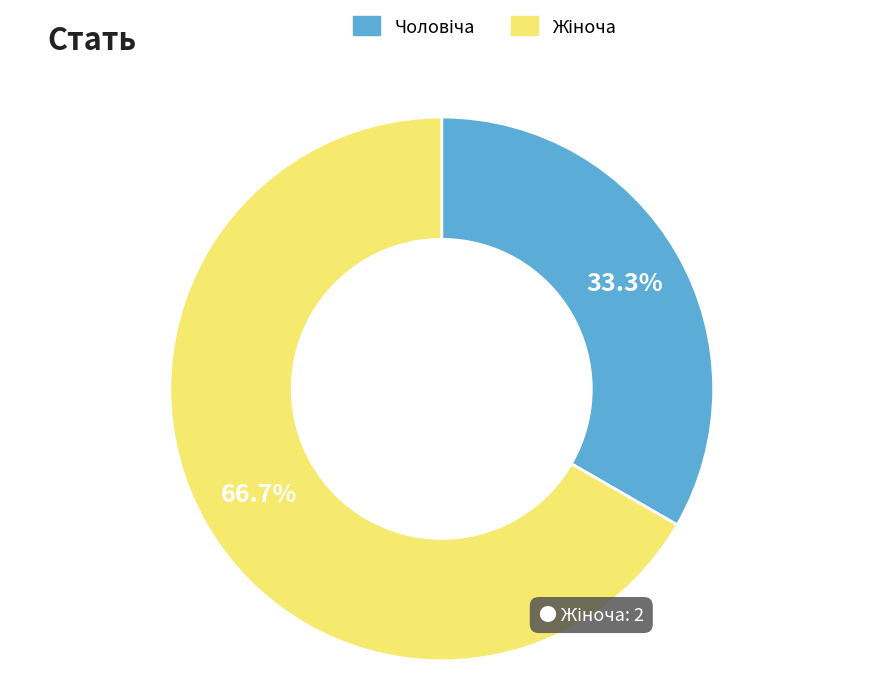

Does any single category account for the majority?

Yes